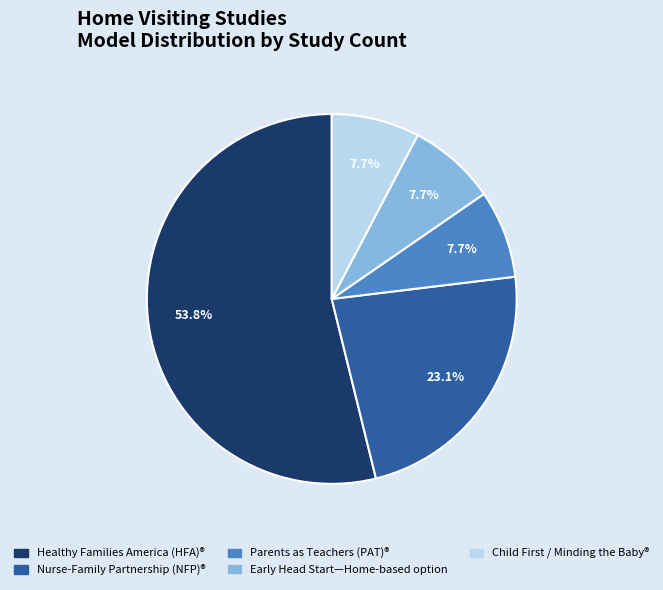

To the nearest percent, what percentage of the pie is Healthy Families America (HFA)®?

54%